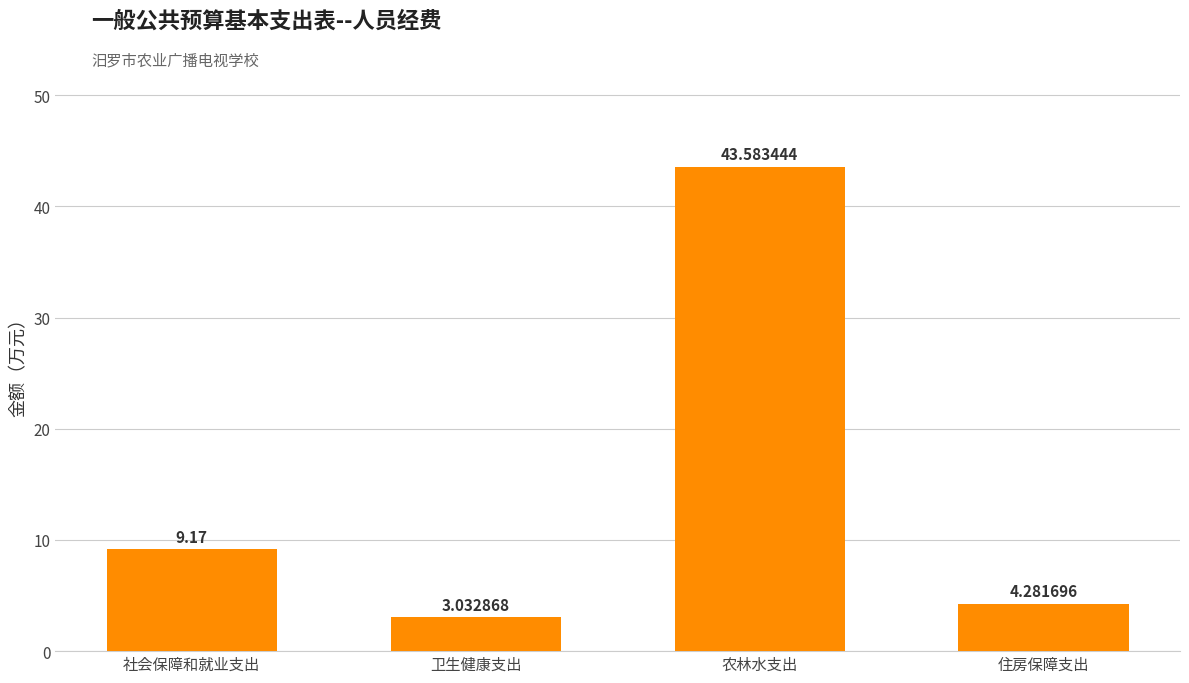

What is the label of the 4th bar from the left?

住房保障支出